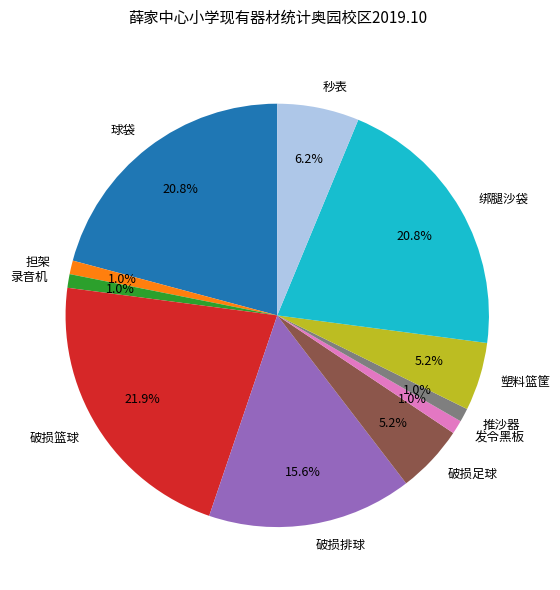

What is the largest slice in the pie chart?

破损篮球